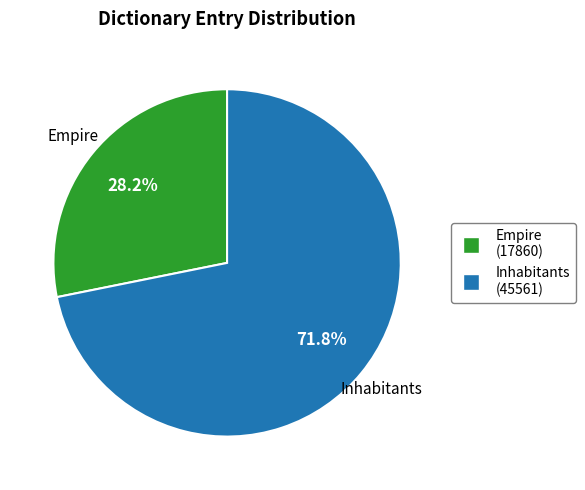

What percentage is NOT represented by Inhabitants?

28.2%